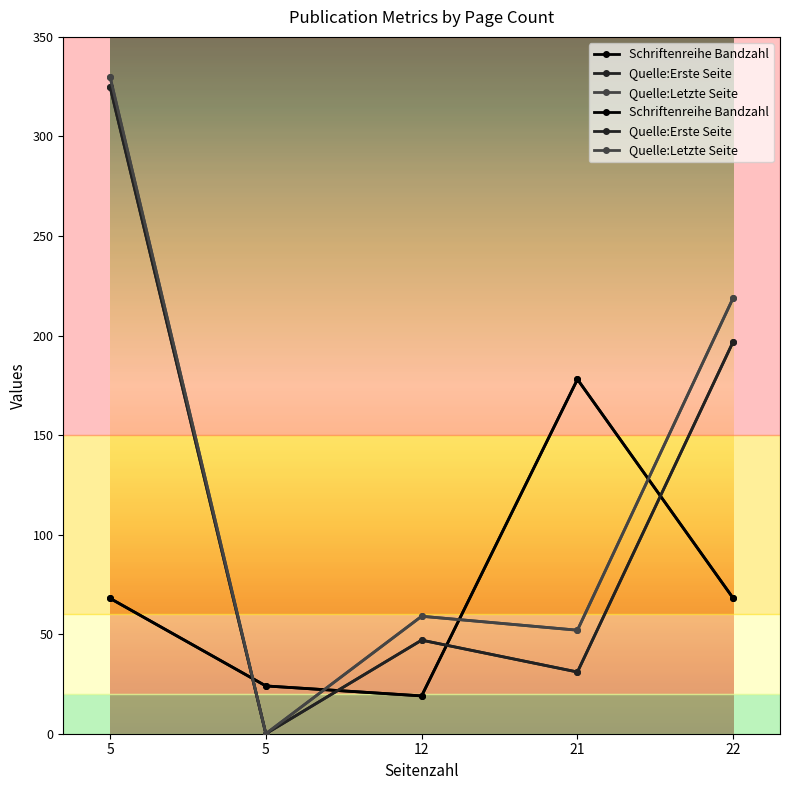

List the series in order of their overall mean, highest first.

Quelle:Letzte Seite, Quelle:Erste Seite, Schriftenreihe Bandzahl